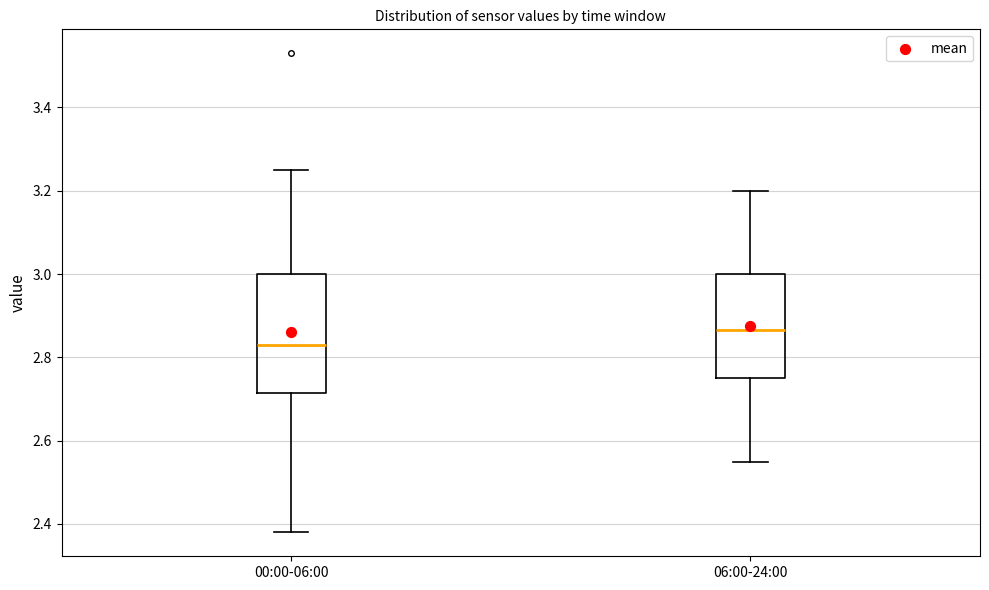

Where is the upper edge of the box for 00:00-06:00 on the y-axis? The values are not printed on the chart, so give them approximately, as read against the axis.

3.00